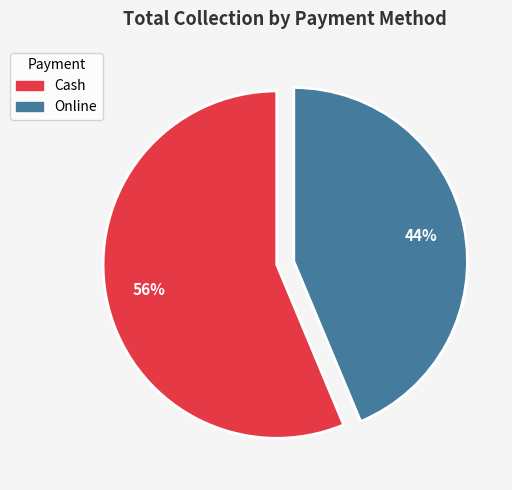

Do Cash and Online together represent more than half of the pie?

Yes